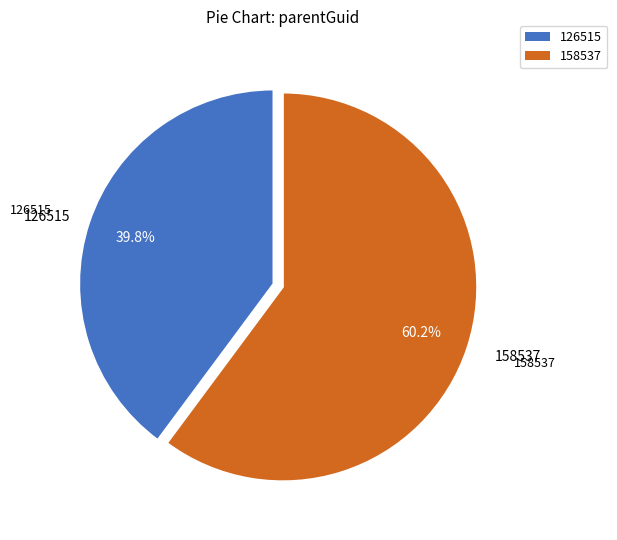

To the nearest percent, what portion does 126515 represent?

40%